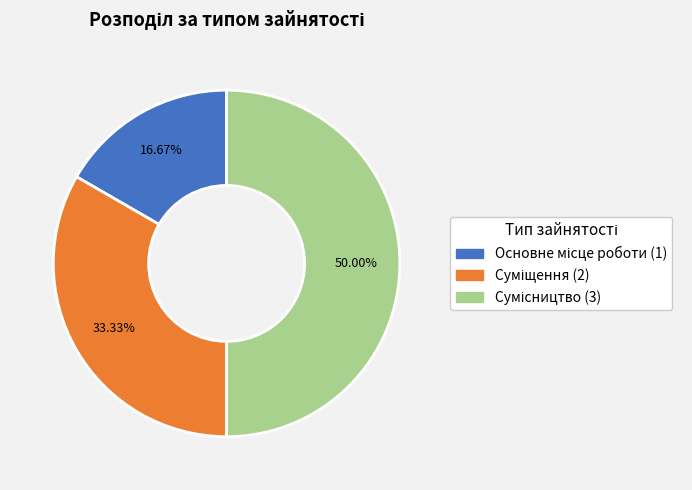

How many segments does this pie chart have?

3